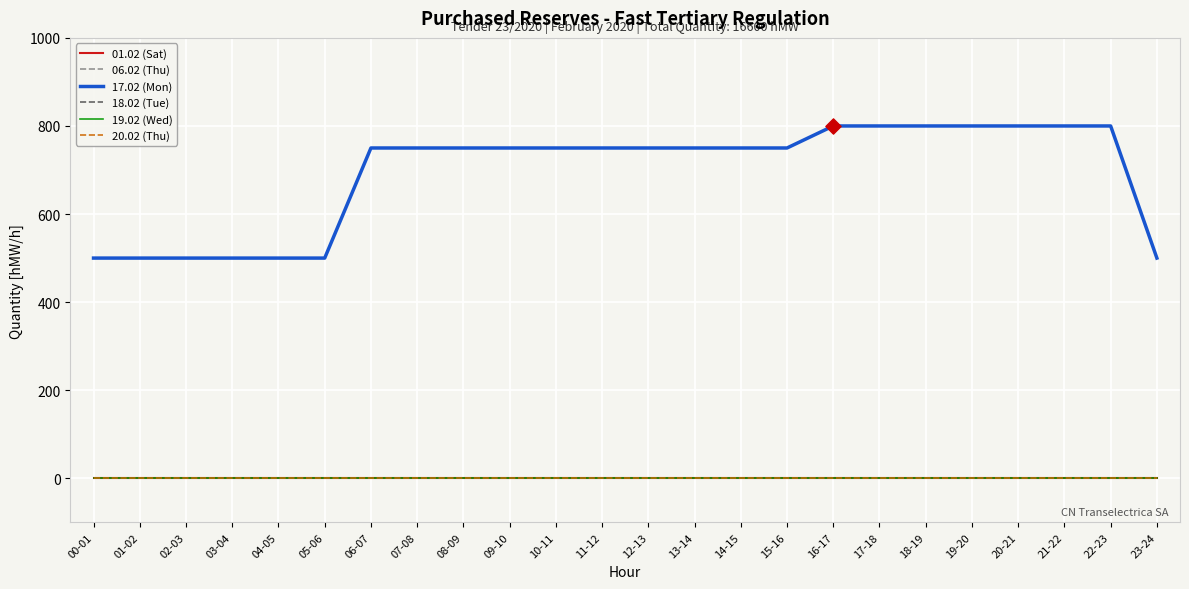

Is this an area chart (filled region under the line)?

No